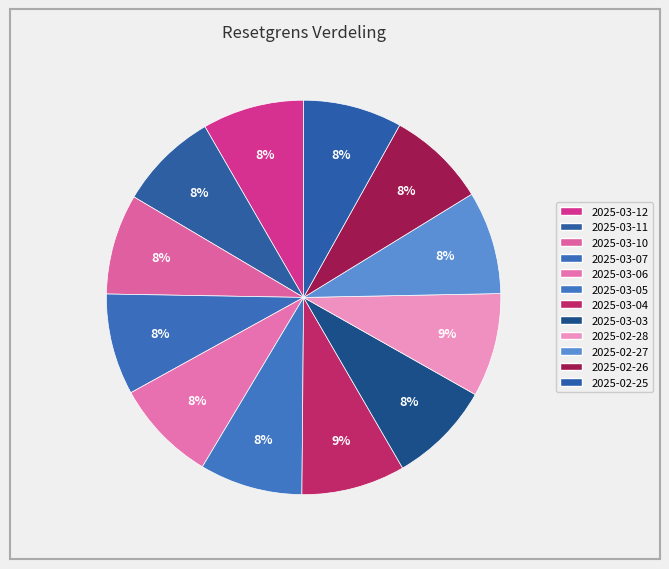

The 2025-02-27 slice represents 1% of the pie. True or false?

False